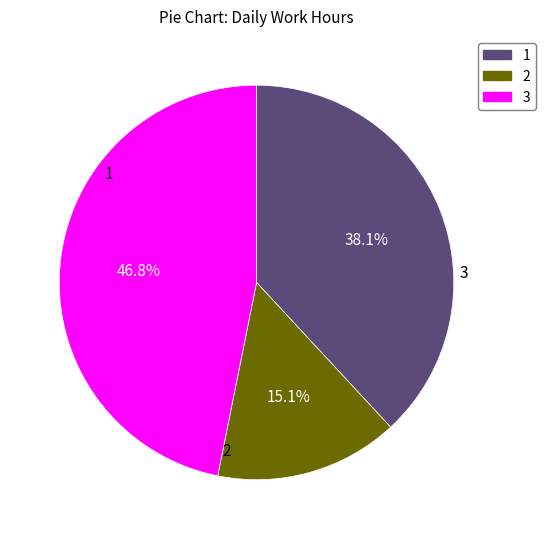

Which category has the biggest portion of the pie?

3